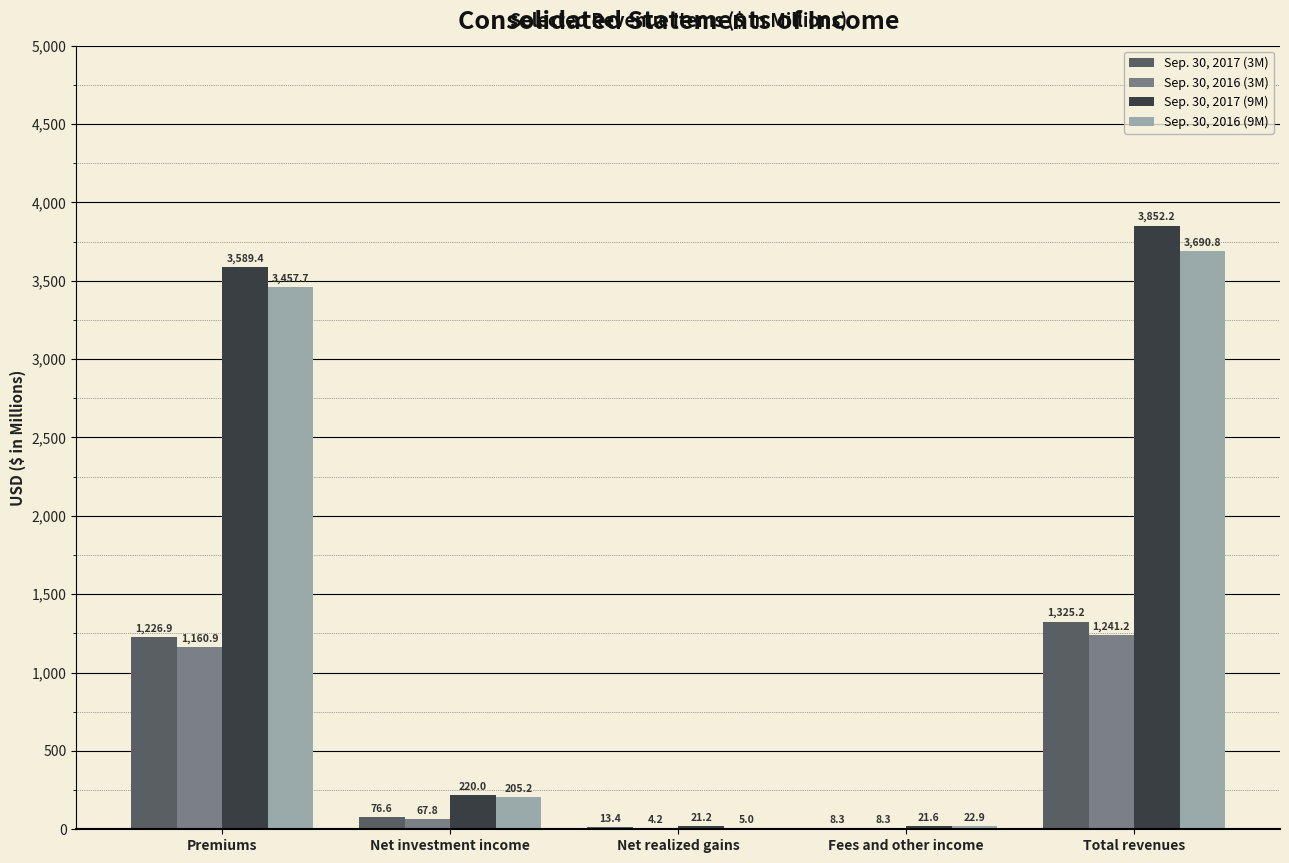

Which series has the largest total across all categories?

Sep. 30, 2017 (9M)